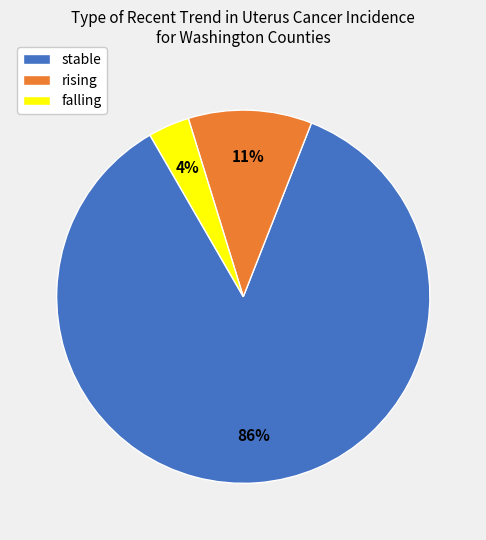

Which has a higher value, rising or stable?

stable